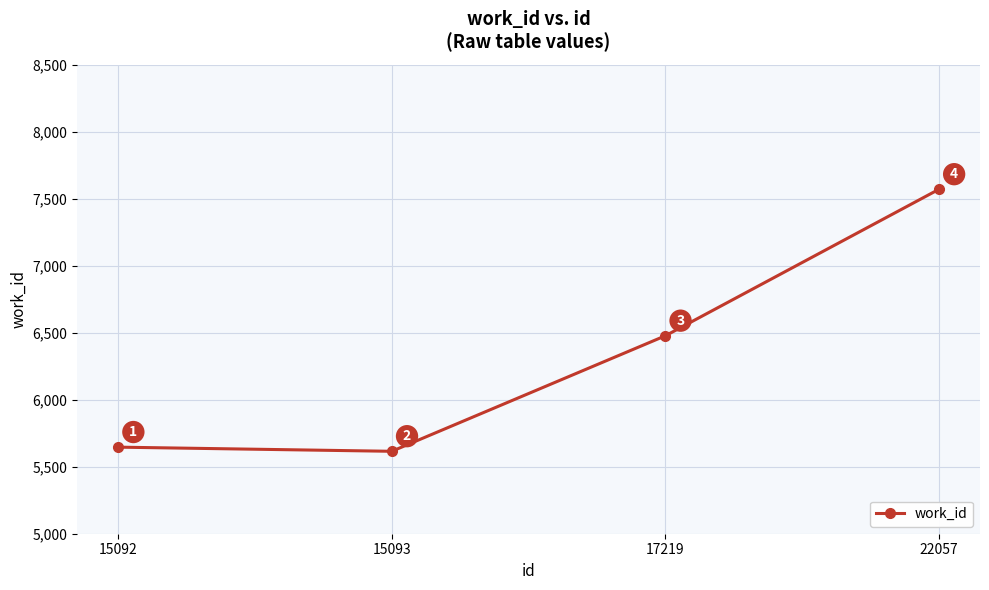

What is the difference between the second highest and second lowest values?

831